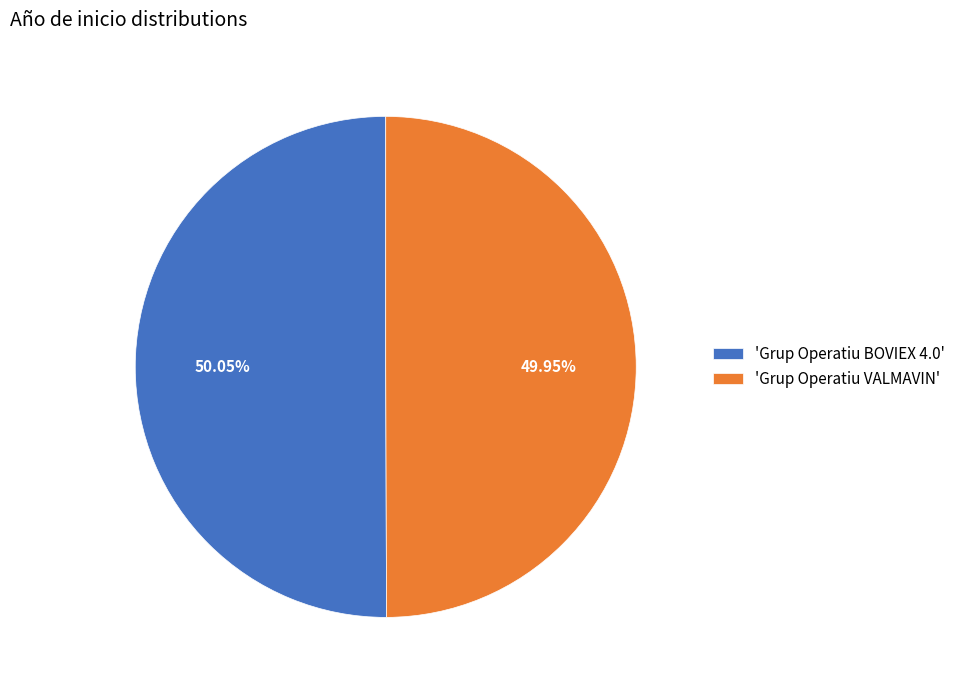

Is the sum of 'Grup Operatiu BOVIEX 4.0' and 'Grup Operatiu VALMAVIN' greater than half?

Yes